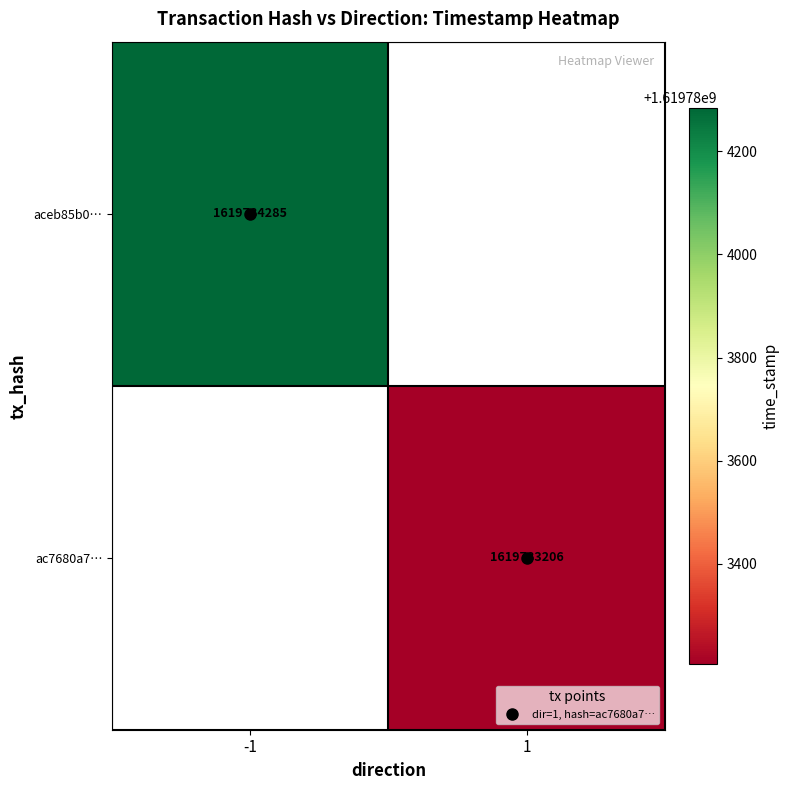

Reading right to left, extract all data points from this chart.

aceb85b058ec5df4329b8f203c77883fddcd521: 1=1619784285	0=-1
ac7680a7747b171a1651860931cbf2cc43961bc: 1=1619783206	0=1